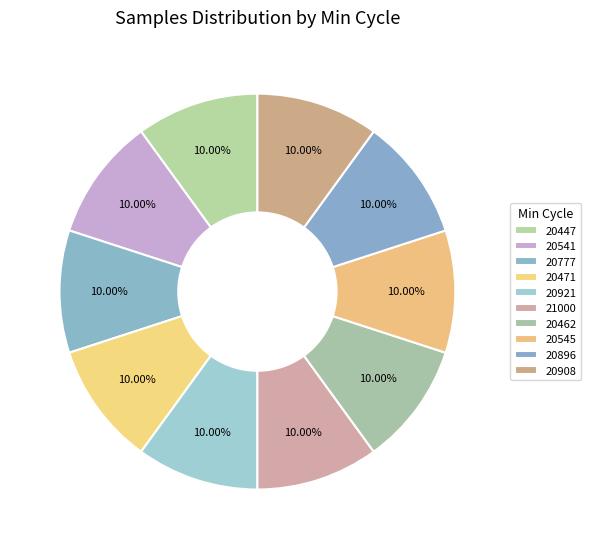

How many segments does this pie chart have?

10